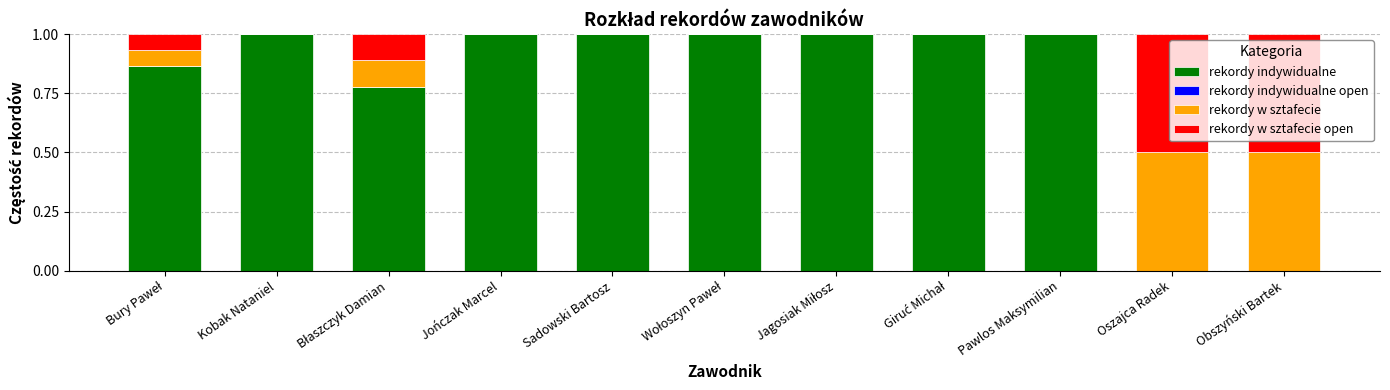

What is the total value across all series at Oszajca Radek?

1.0